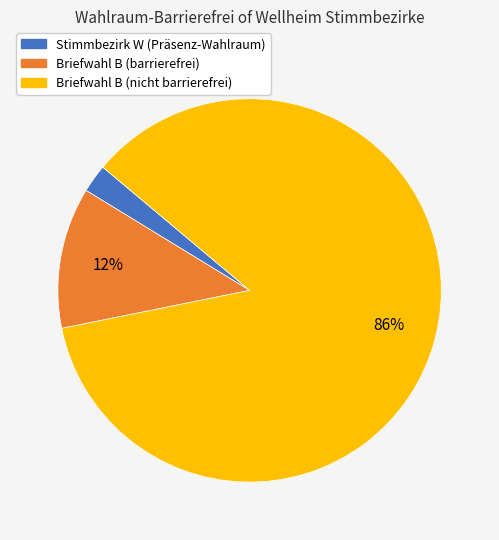

To the nearest percent, what is the average slice percentage?

33%